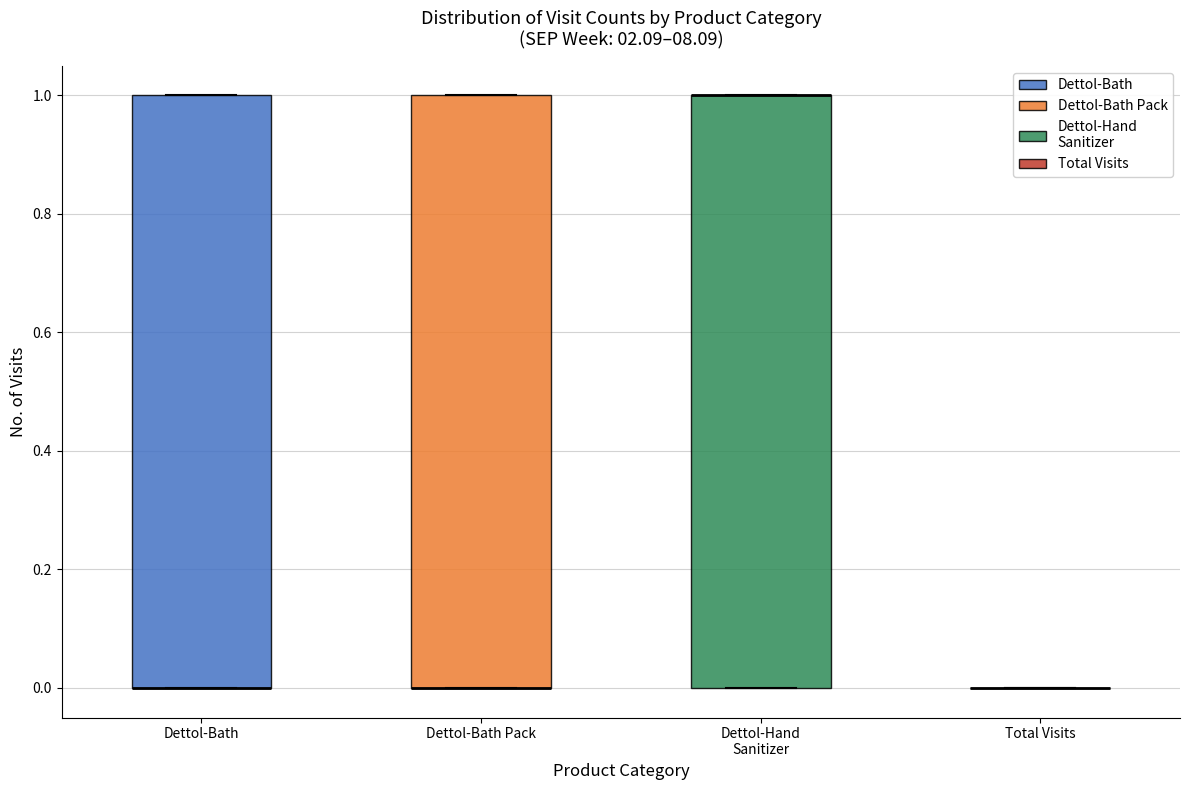

Where is the upper edge of the box for Dettol-Bath Pack on the y-axis? The values are not printed on the chart, so give them approximately, as read against the axis.

1